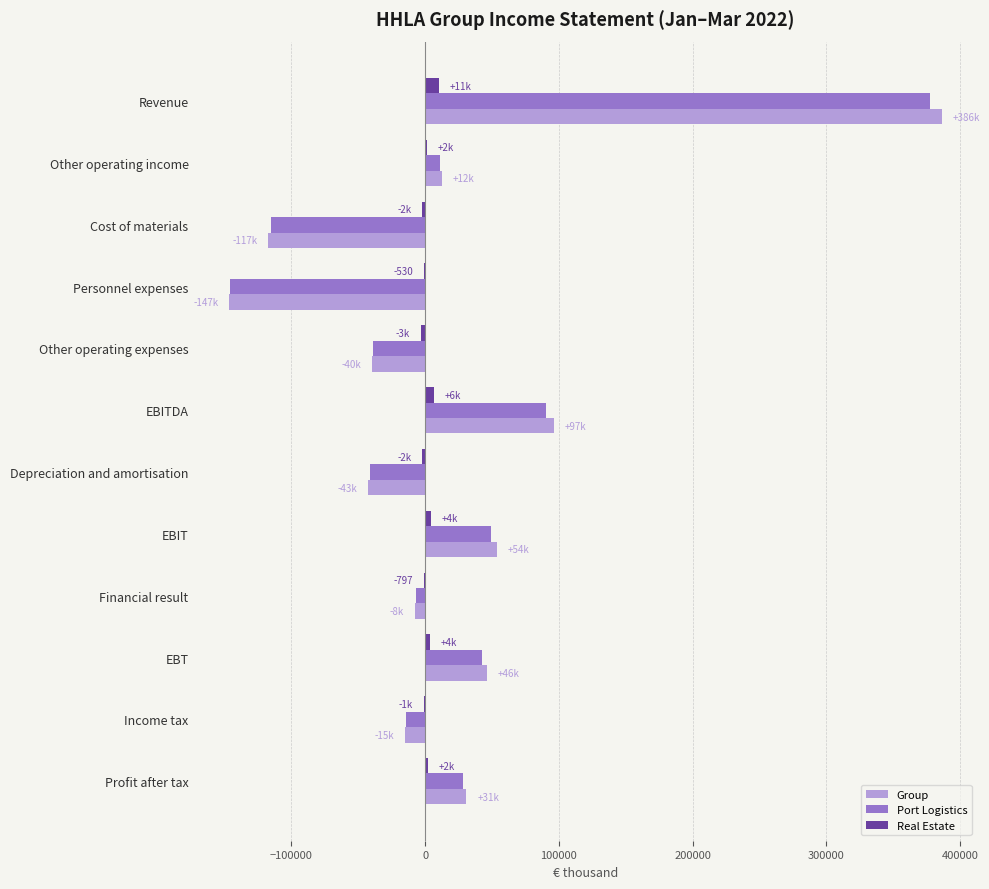

True or false: Group has a value of -15248 at Income tax.

True